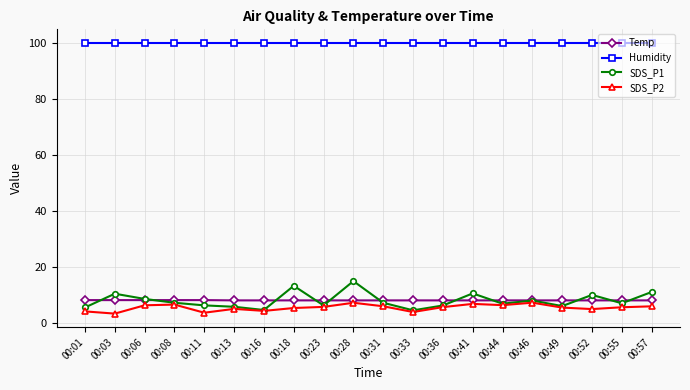

How many lines are shown in the chart?

4